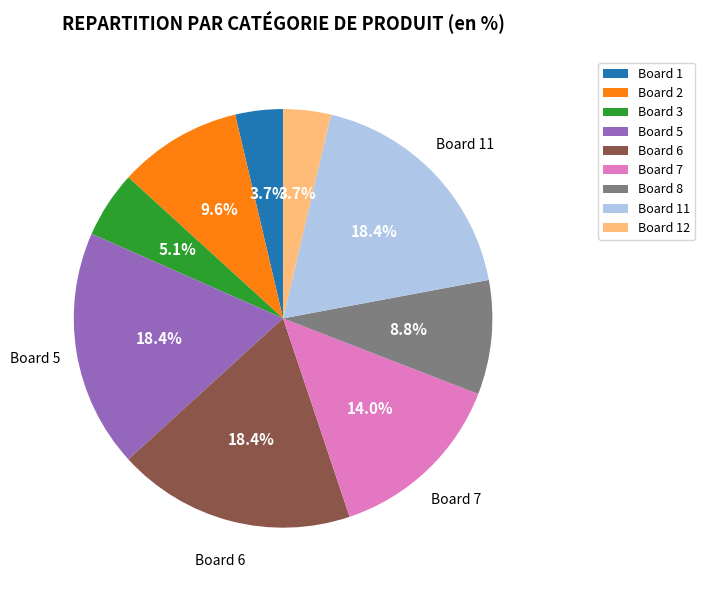

Approximately how many times larger is the value at Board 6 compared to Board 1?

5.0